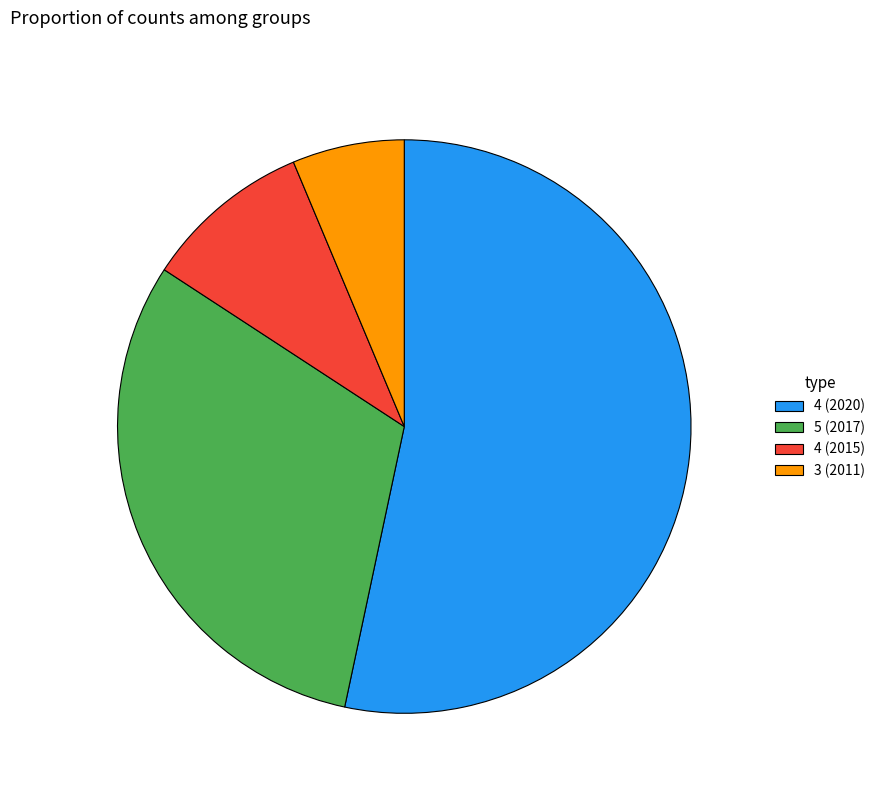

Which category has the biggest portion of the pie?

4 (2020)